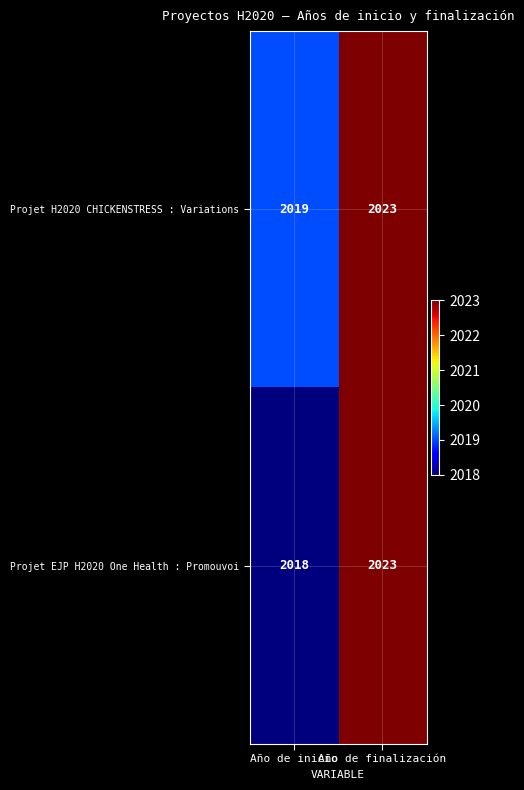

List the series in order of their overall mean, lowest first.

Projet EJP H2020 One Health : Promouvoi, Projet H2020 CHICKENSTRESS : Variations